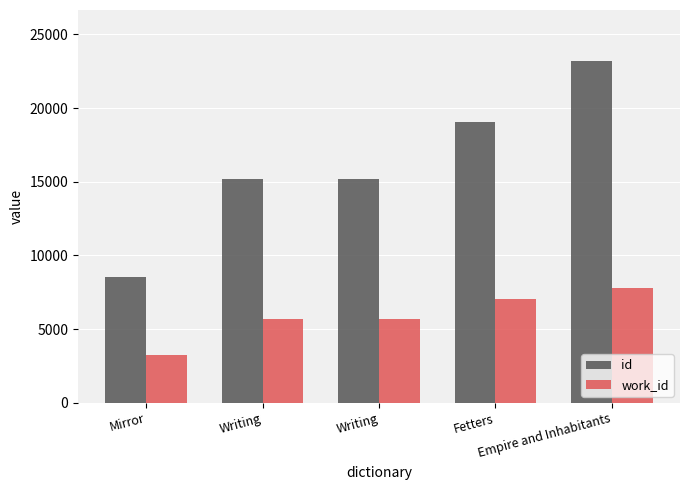

What is the value of the work_id bar at the 4th from the left?

7052